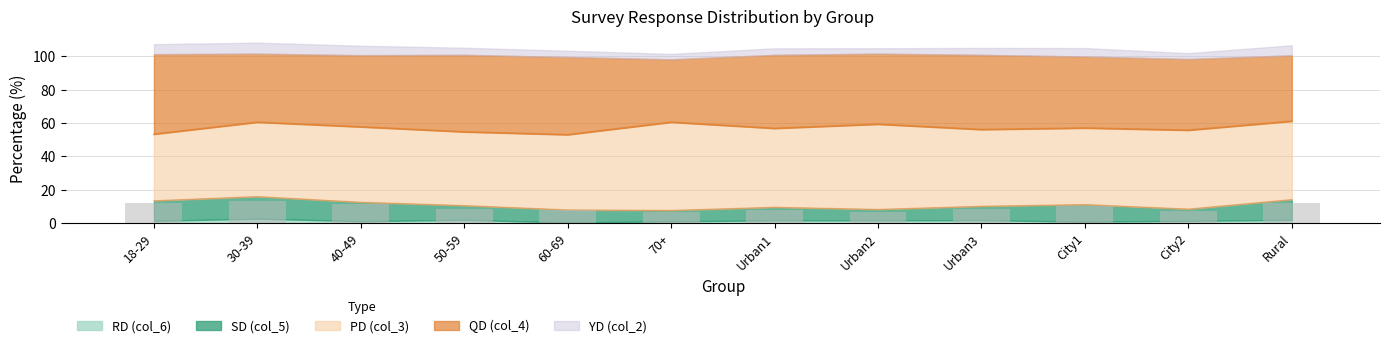

What are all the series names shown in the legend?

PD (col_3), QD (col_4), YD (col_2), RD (col_6), SD (col_5)